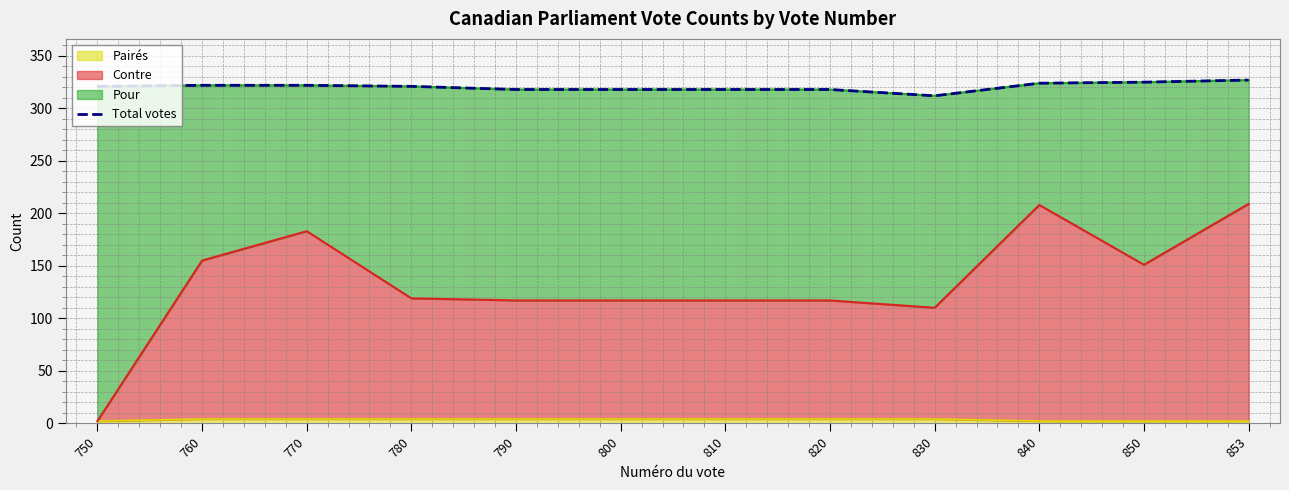

Reading left to right, extract all data points from this chart.

750=321	760=322	770=322	780=321	790=318	800=318	810=318	820=318	830=312	840=324	850=325	853=327